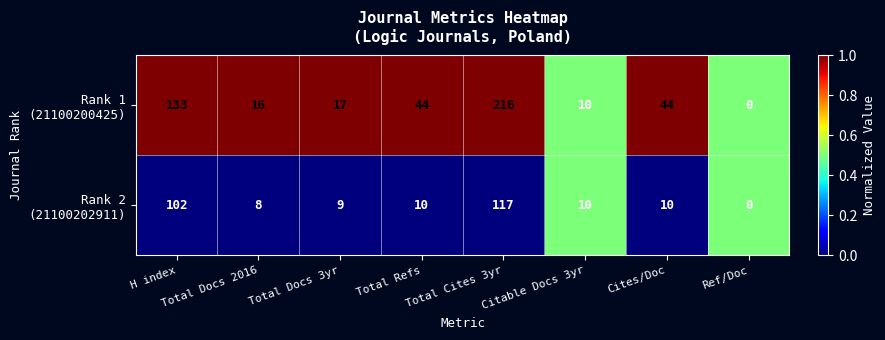

At which category does the chart reach its peak across all series?

Total Cites 3yr